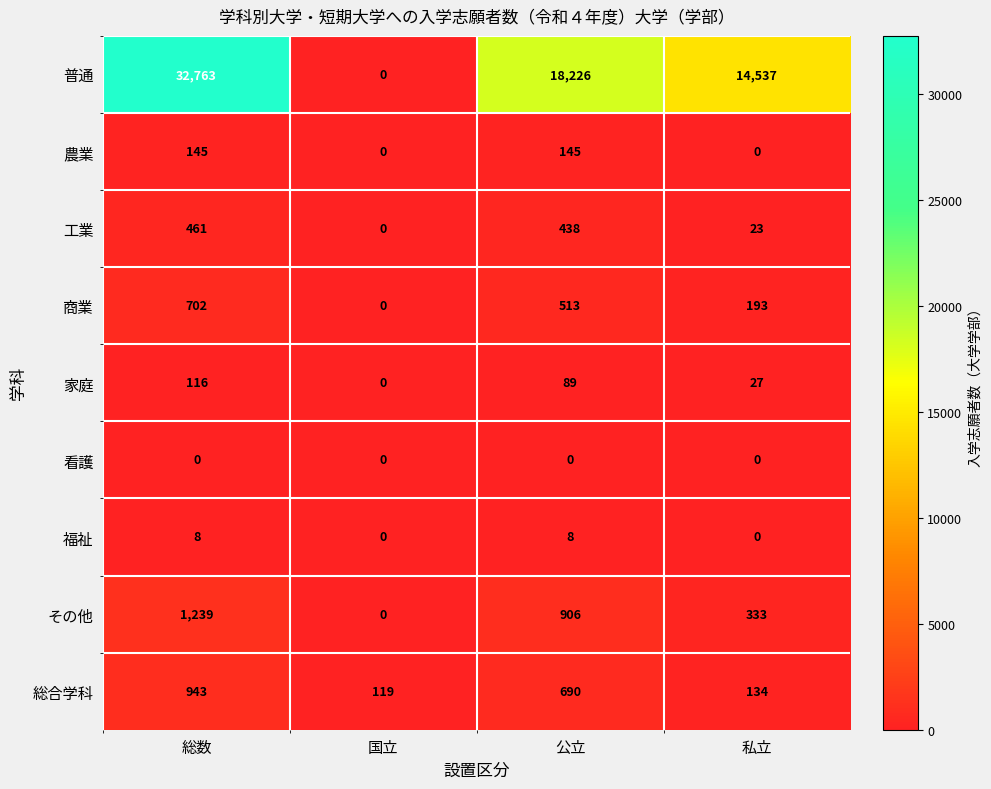

Which series has the largest total across all categories?

普通